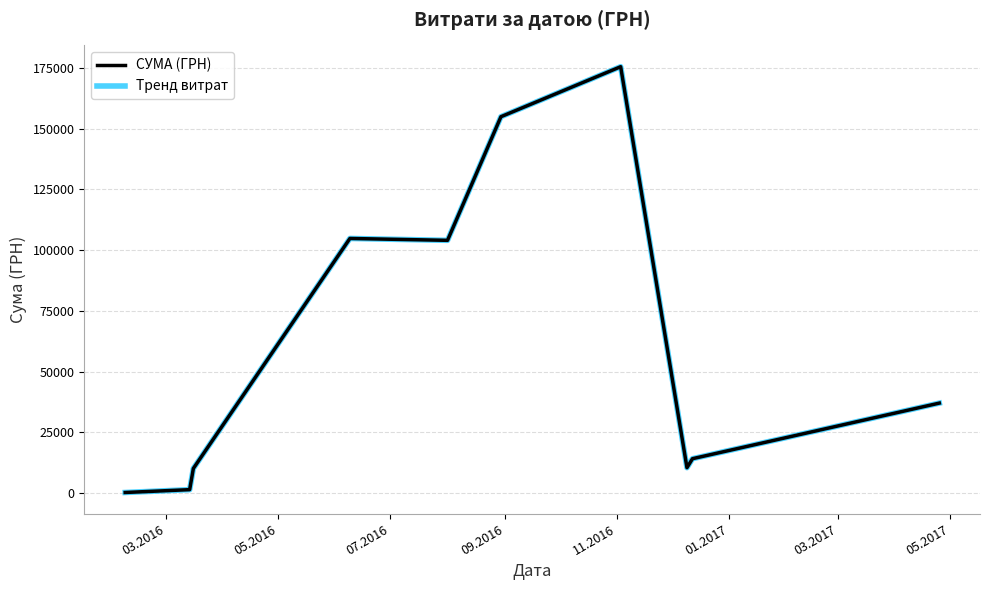

What is the difference between the maximum and minimum values in the Тренд витрат series?

175355.0